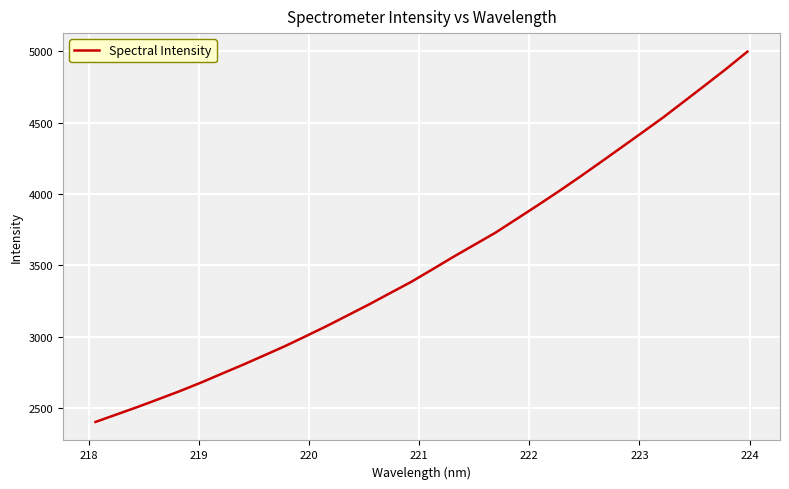

What is the minimum value shown in the chart?

2402.2